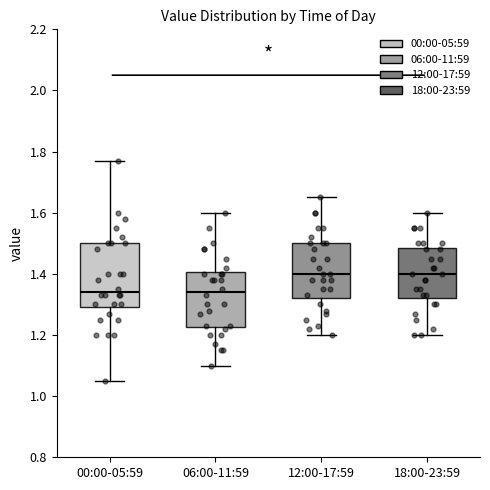

Where does the upper whisker of the box for 06:00-11:59 end on the y-axis? The values are not printed on the chart, so give them approximately, as read against the axis.

1.60